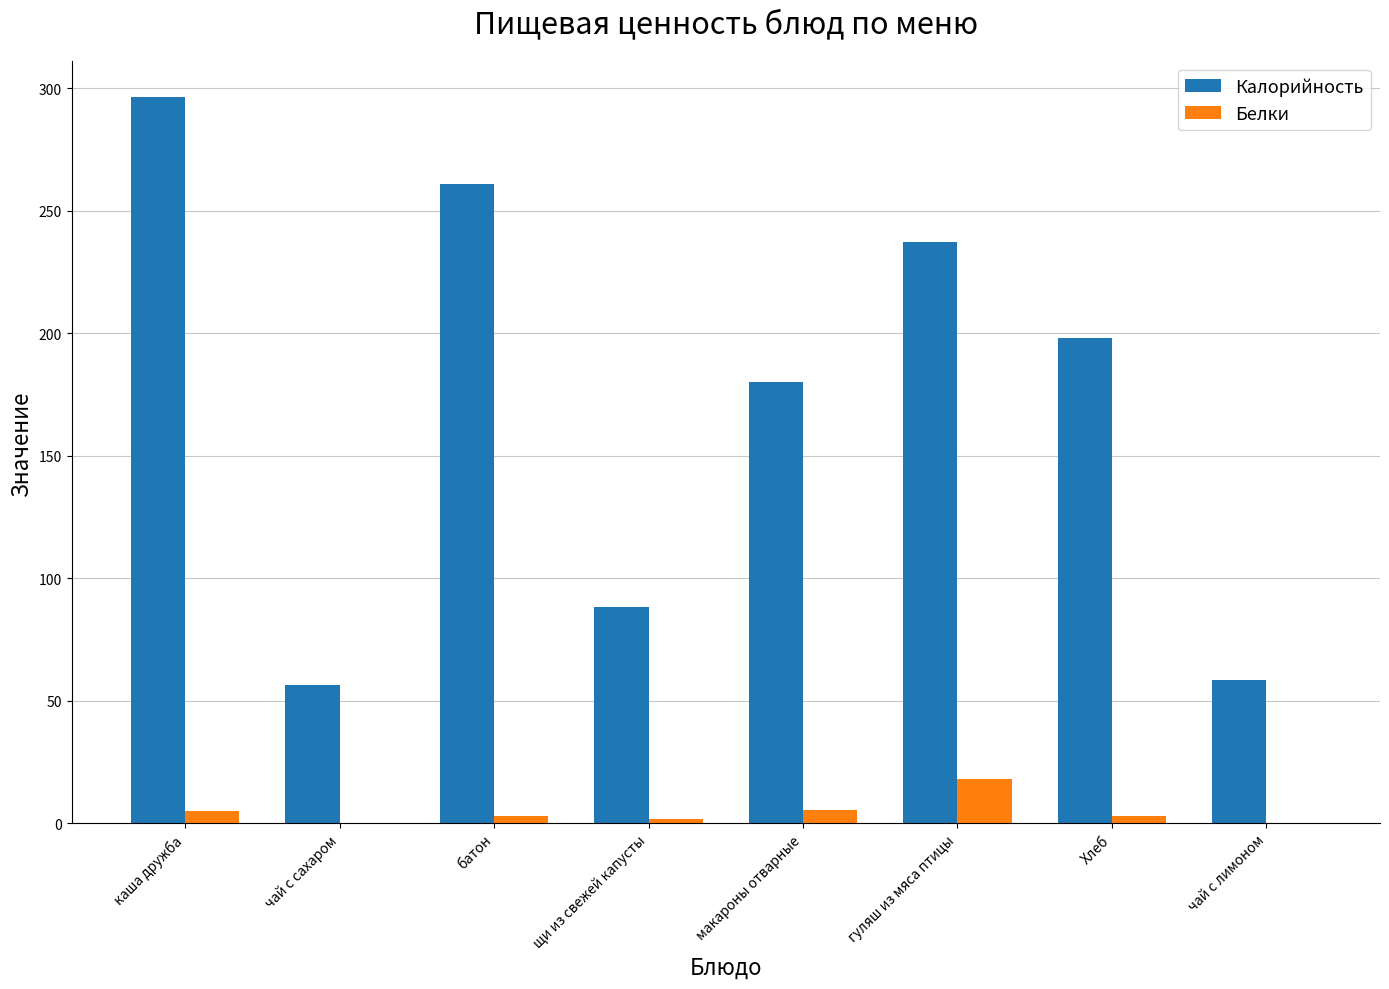

Is it true that Калорийность equals 261.0 at батон?

True